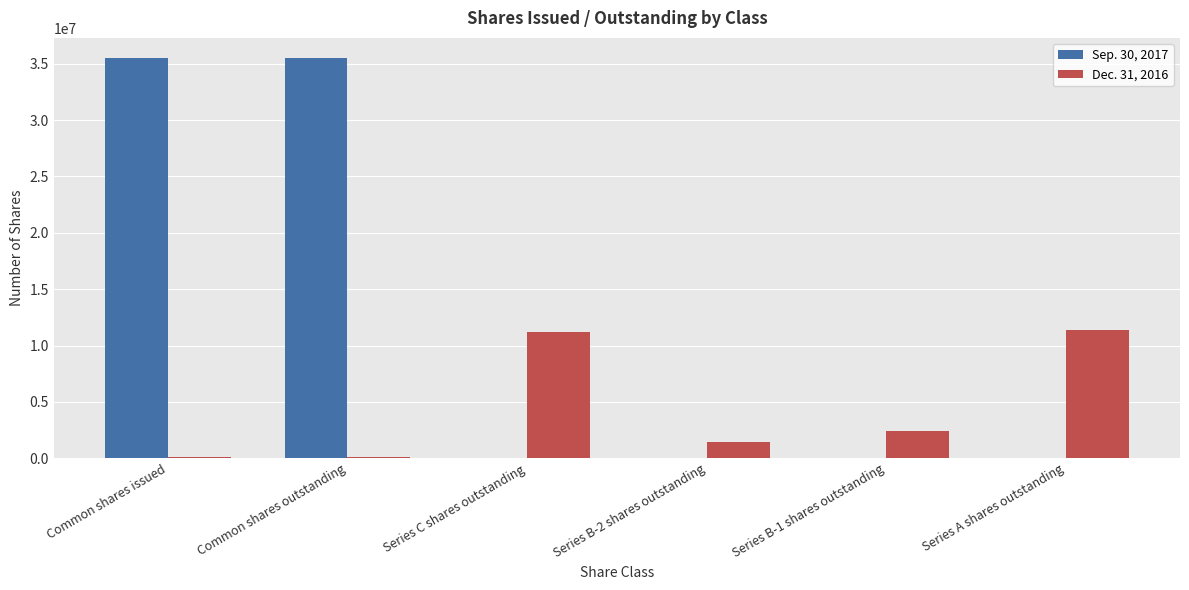

Is it true that Sep. 30, 2017 equals -19585003 at Series C shares outstanding?

False